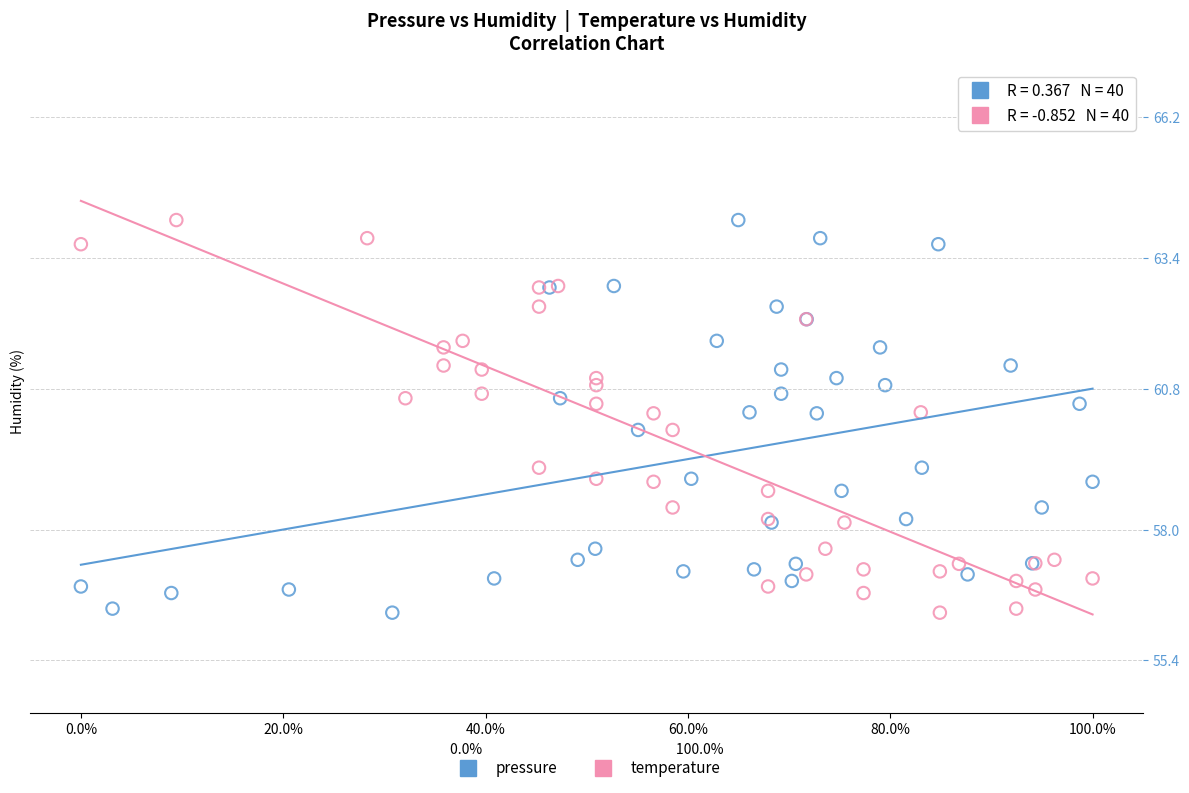

What are all the series names shown in the legend?

pressure, temperature